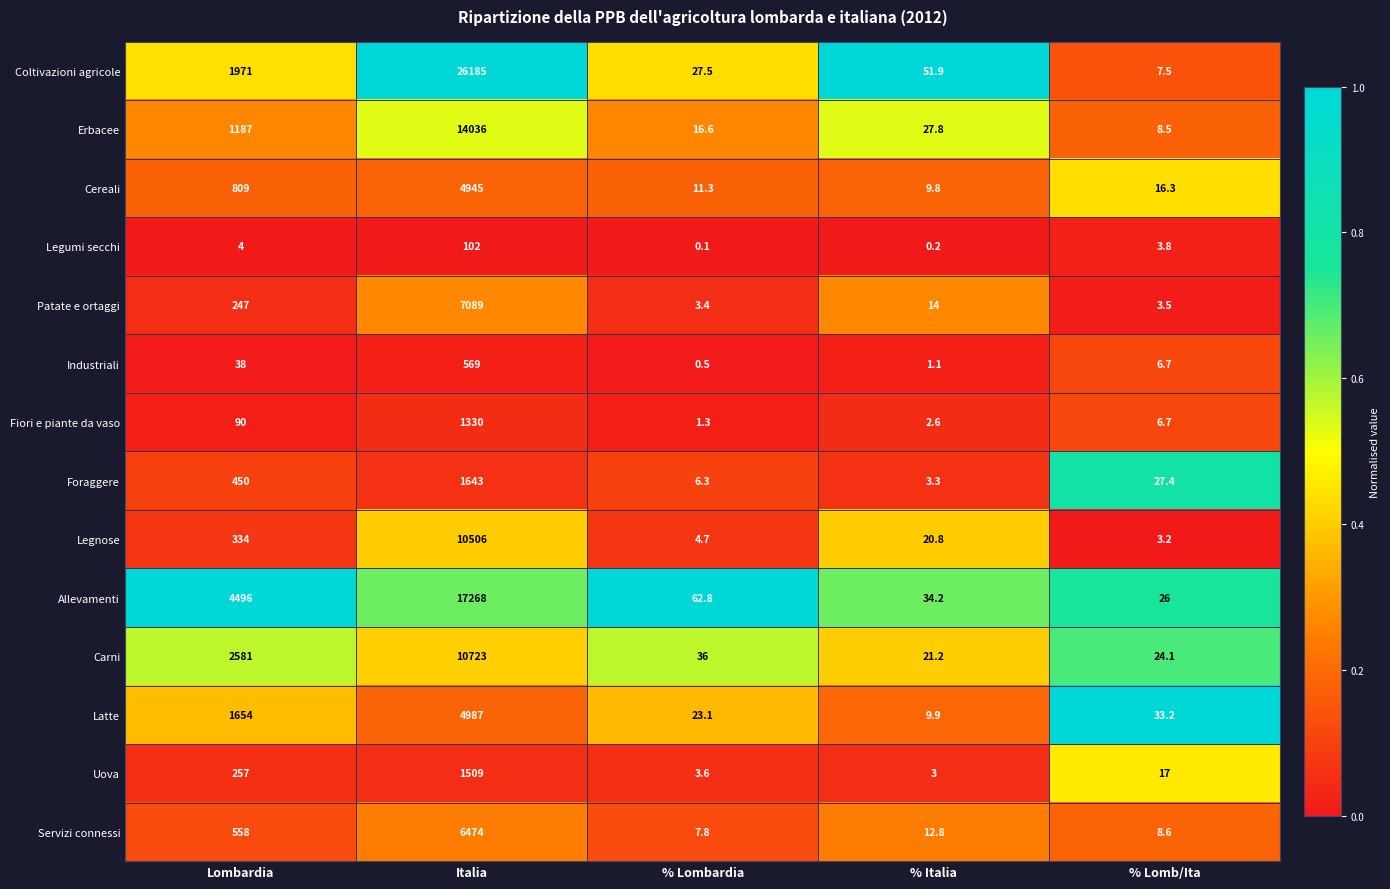

What value does the Cereali series have at Lombardia?

809.0